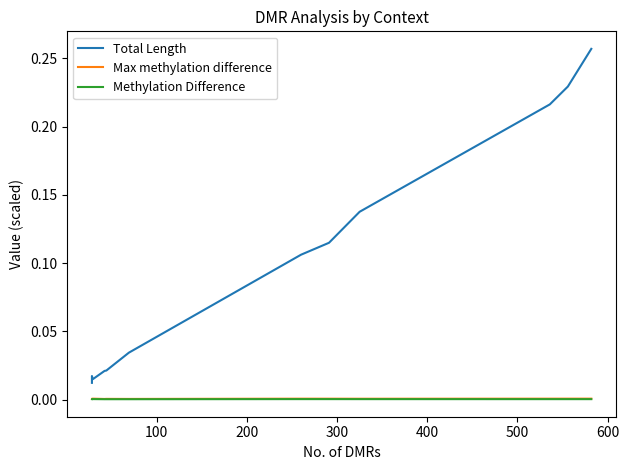

True or false: Methylation Difference and Max methylation difference cross at least once.

False